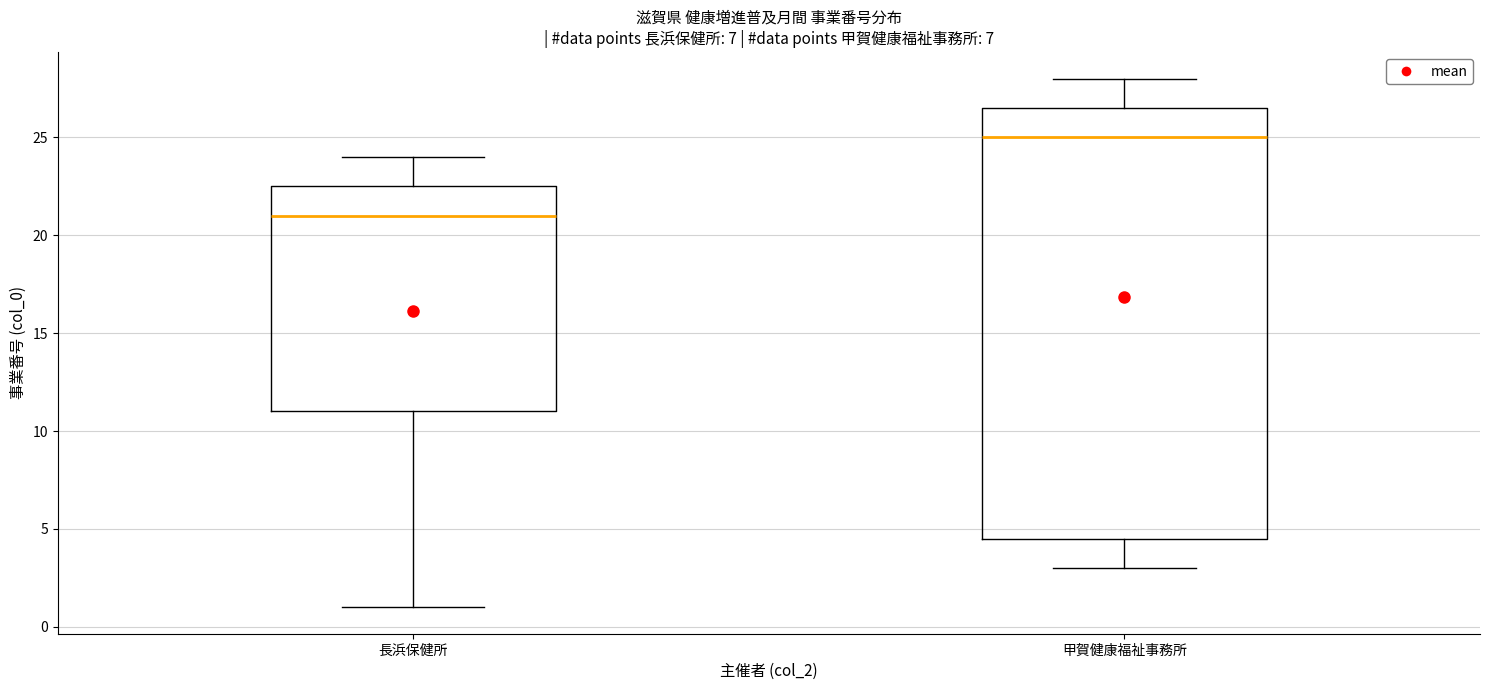

Reading left to right, read every box against the y-axis: the position of its median line, the range the box covers, and the ends of its whiskers. The values are not printed on the chart, so give them approximately, as read against the axis.

長浜保健所: median 21.0, box 11.0 to 22.5, whiskers 1.0 to 24.0
甲賀健康福祉事務所: median 25.0, box 4.5 to 26.5, whiskers 3.0 to 28.0